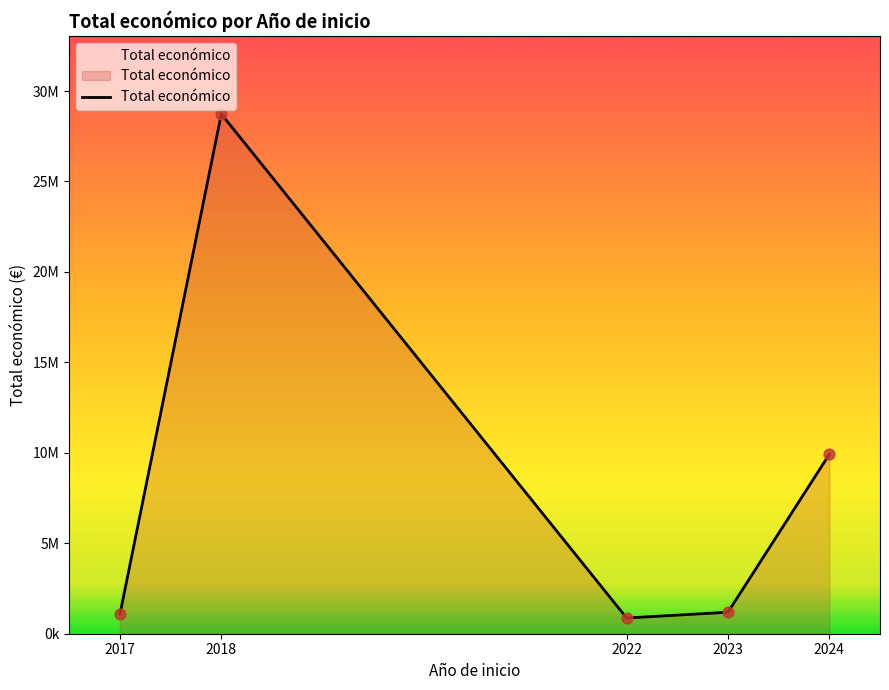

Is this an area chart (filled region under the line)?

Yes